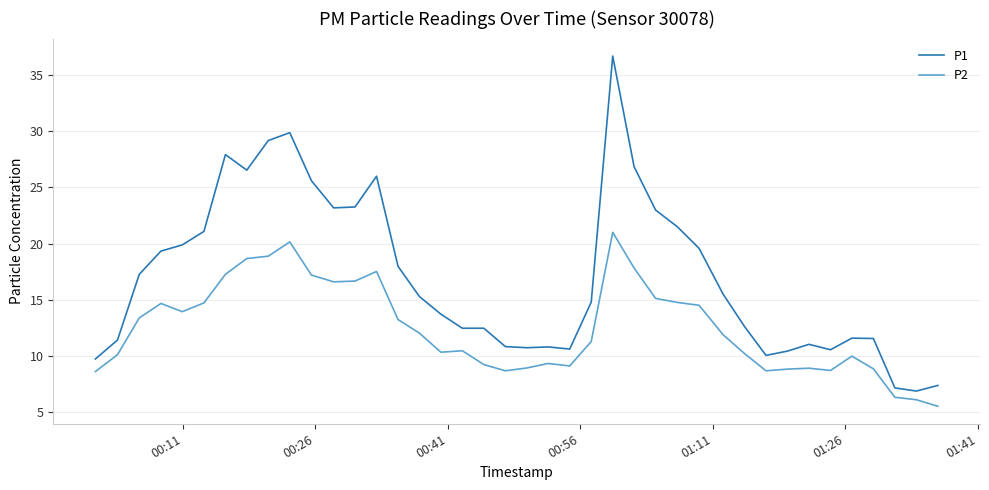

True or false: P1 has more than 1 points higher than both neighbors.

True